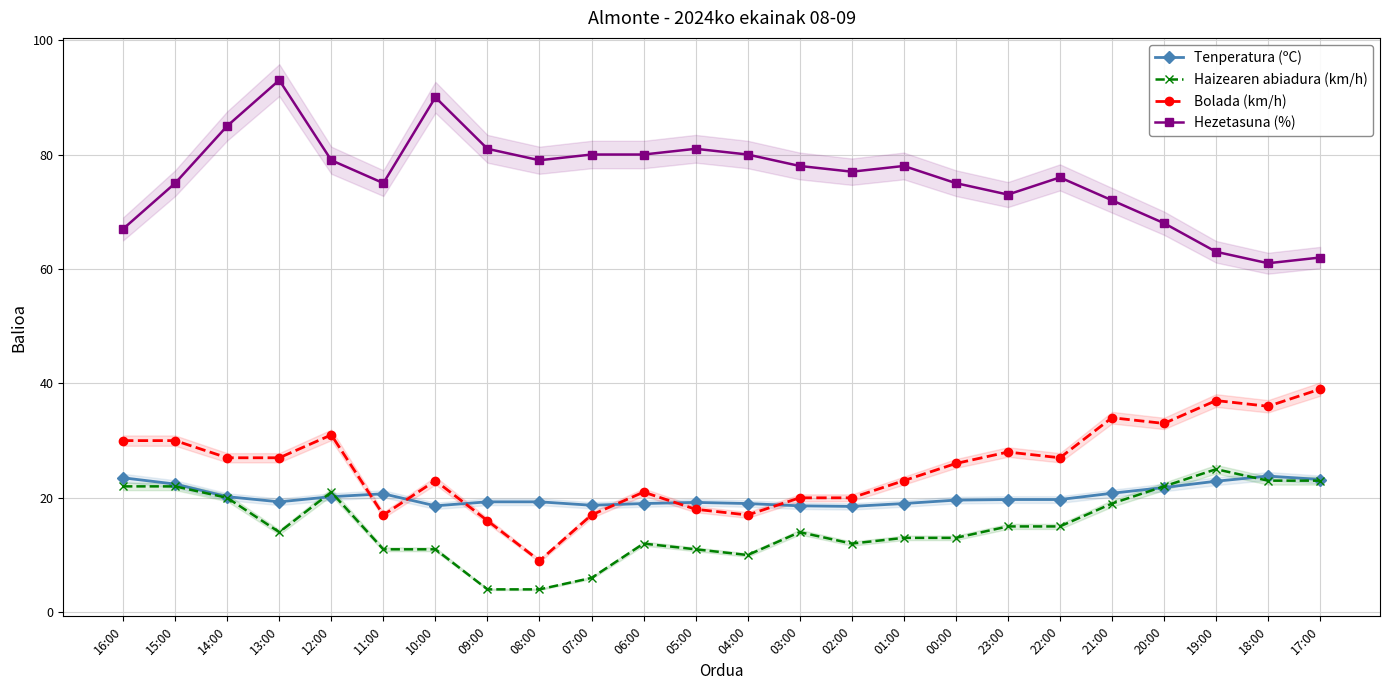

Read the Tenperatura (ºC) value at 12:00.

20.2